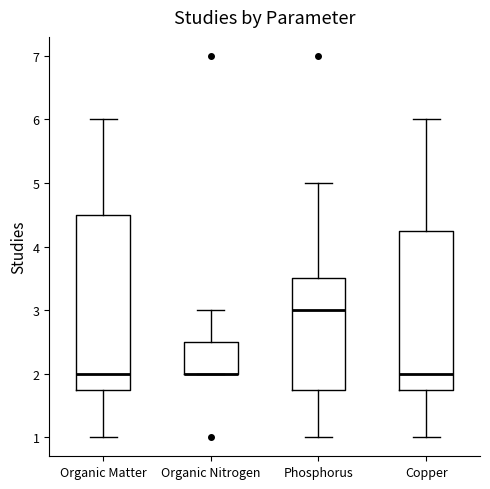

Where does the upper whisker of the box for Copper end on the y-axis? The values are not printed on the chart, so give them approximately, as read against the axis.

6.0